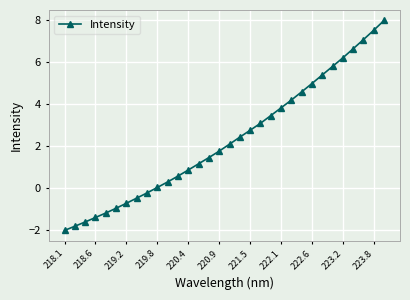

What is the average value?

2.3